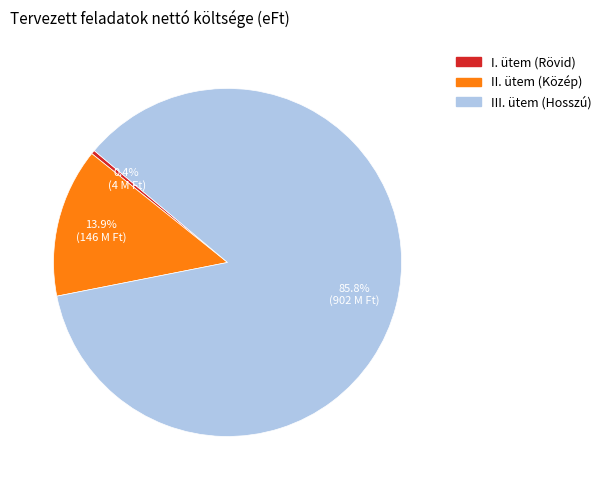

What is the largest slice in the pie chart?

III. ütem (Hosszú)